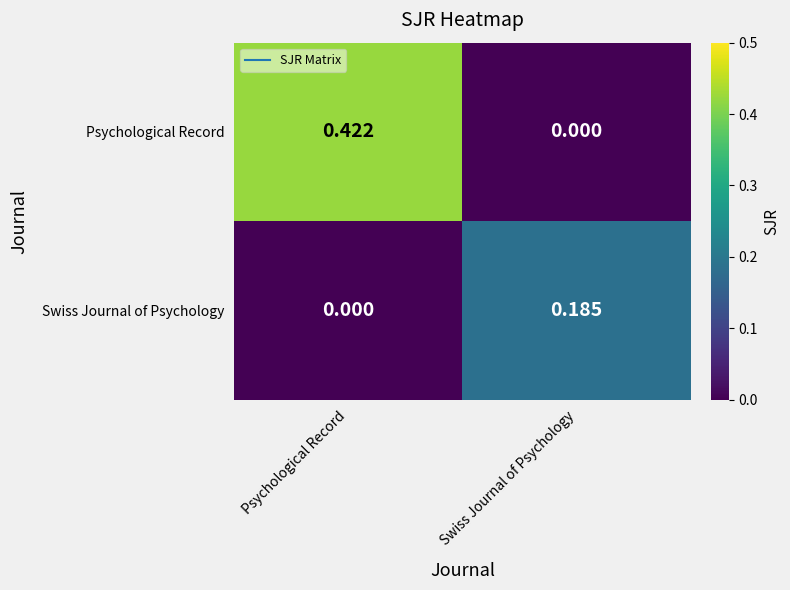

Which category has the highest value in the Swiss Journal of Psychology series?

Swiss Journal of Psychology